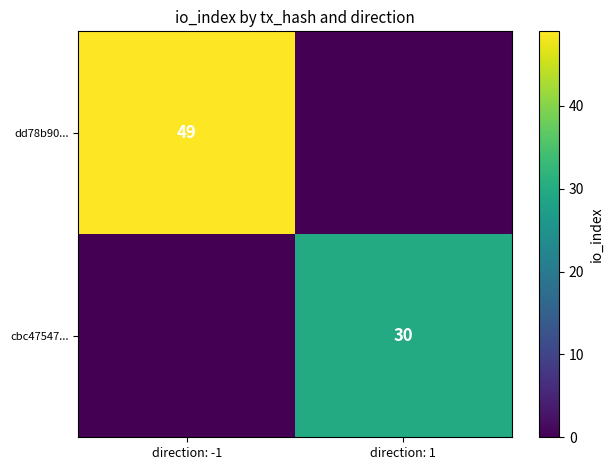

At how many categories does at least one series exceed 30?

1